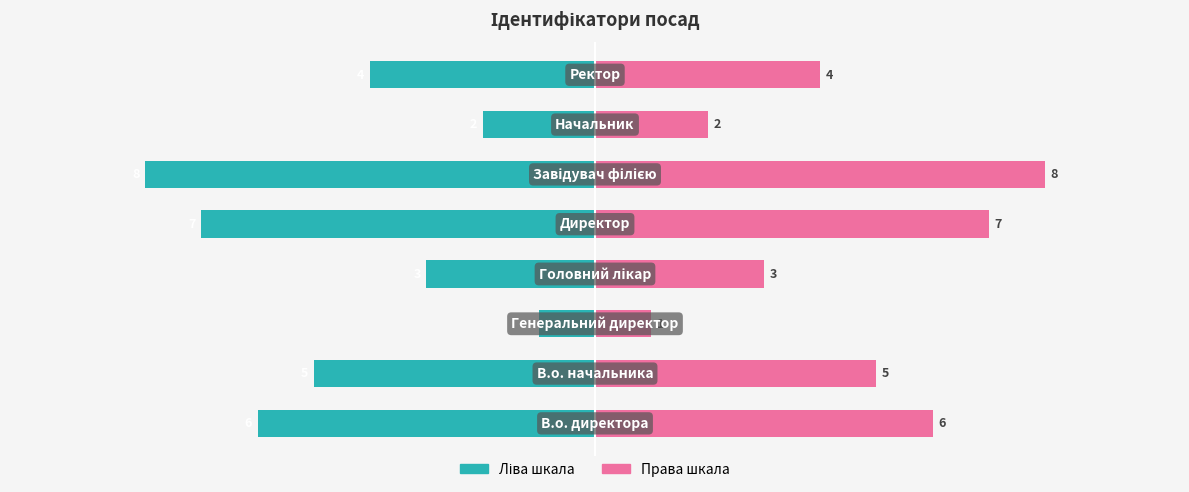

Which series has the widest spread of values?

Ідентифікатор (ліво)